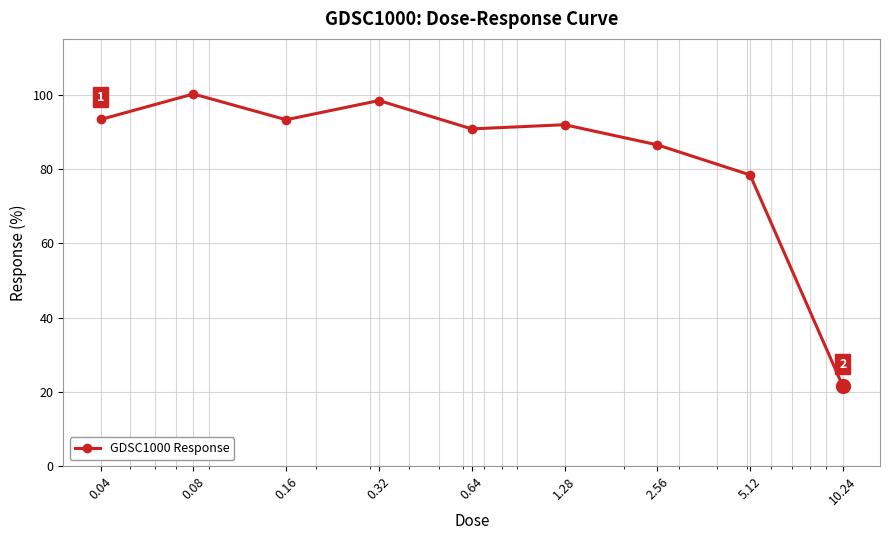

What is the value of the 3rd point from the left?

93.2